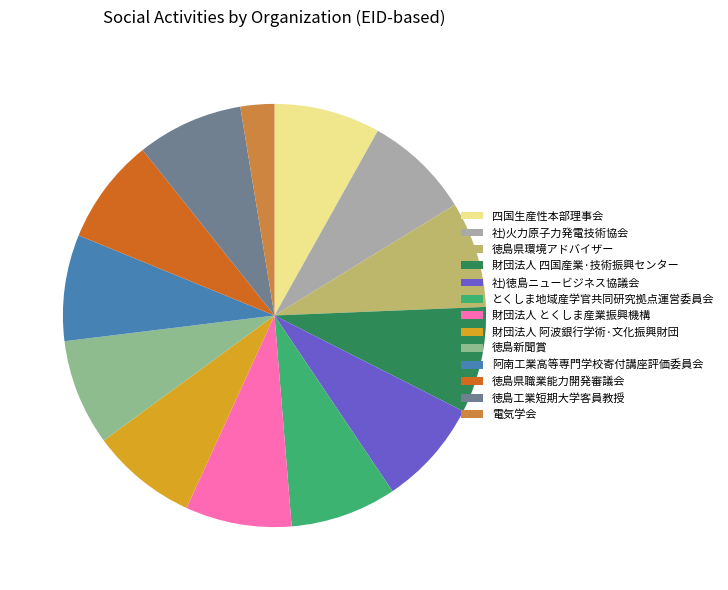

Combined, do 四国生産性本部理事会 and 徳島県環境アドバイザー account for over 50%?

No